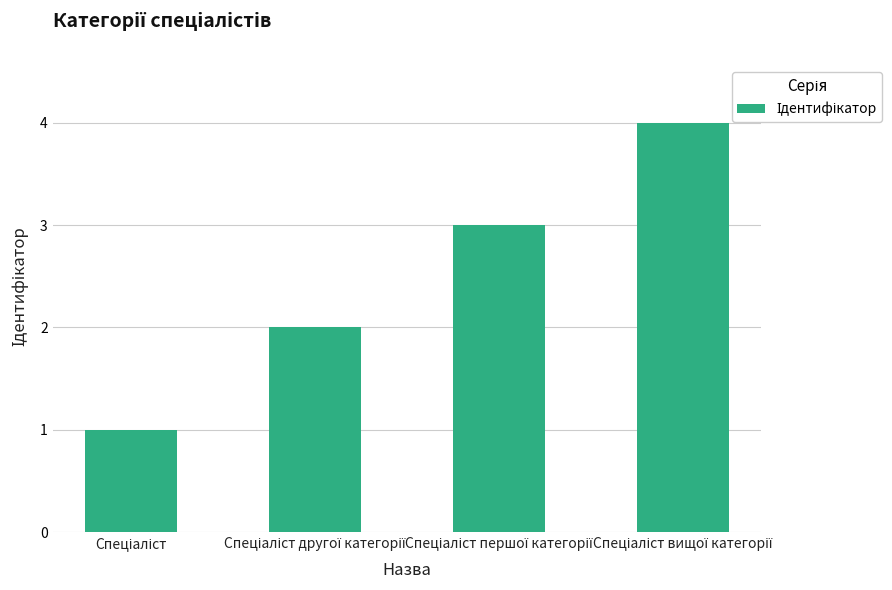

What is the difference between the maximum and minimum values?

3